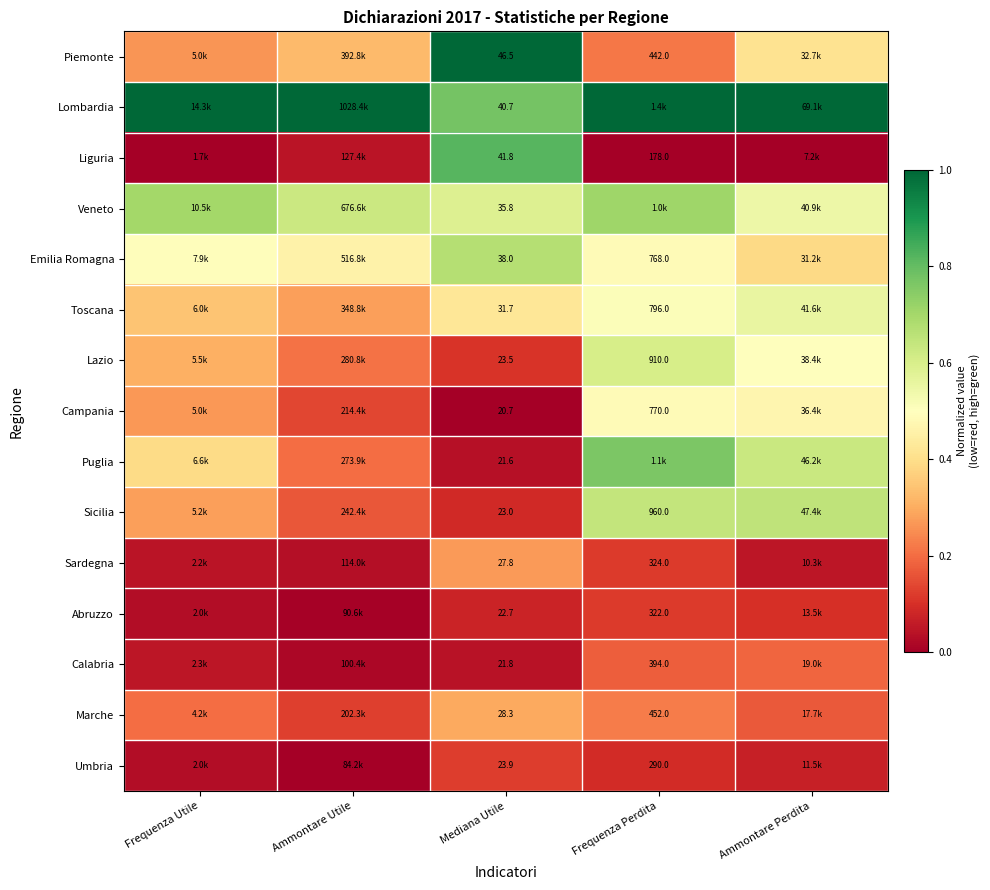

At which label does Sicilia reach its peak?

Ammontare Perdita